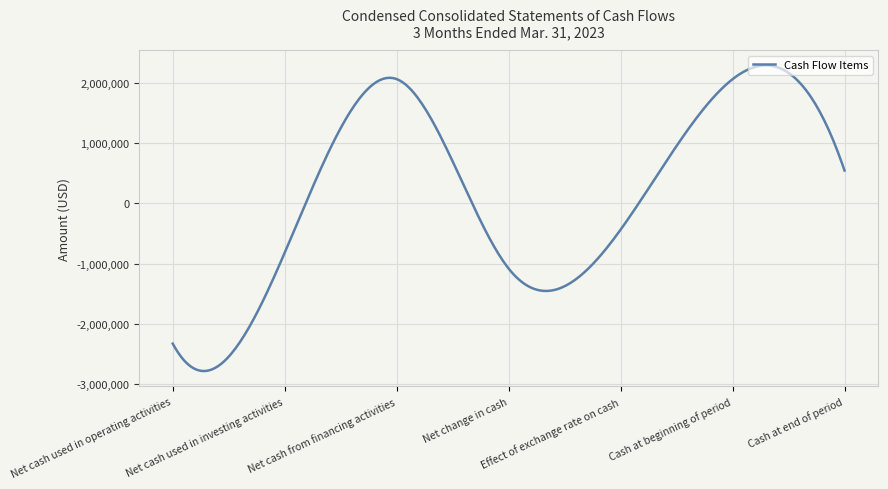

Does the chart have visible grid lines?

Yes